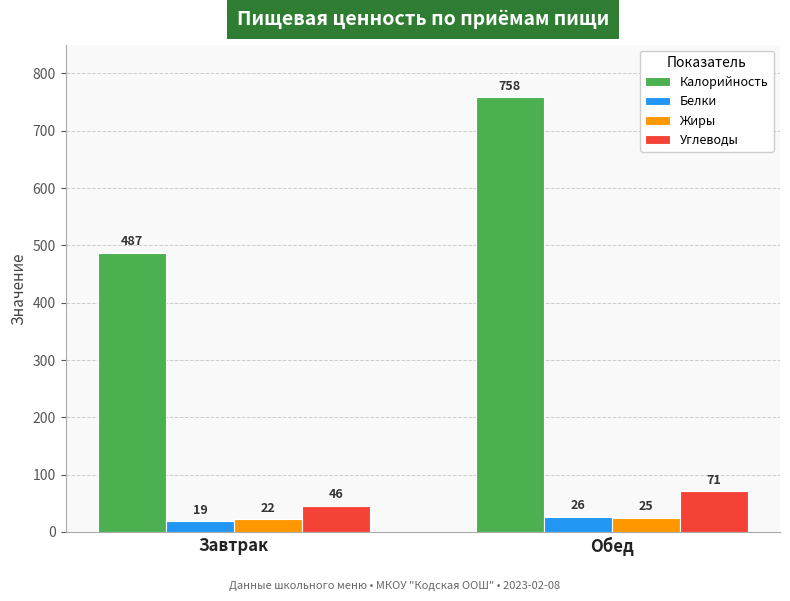

Which series has the largest range (max minus min)?

Калорийность